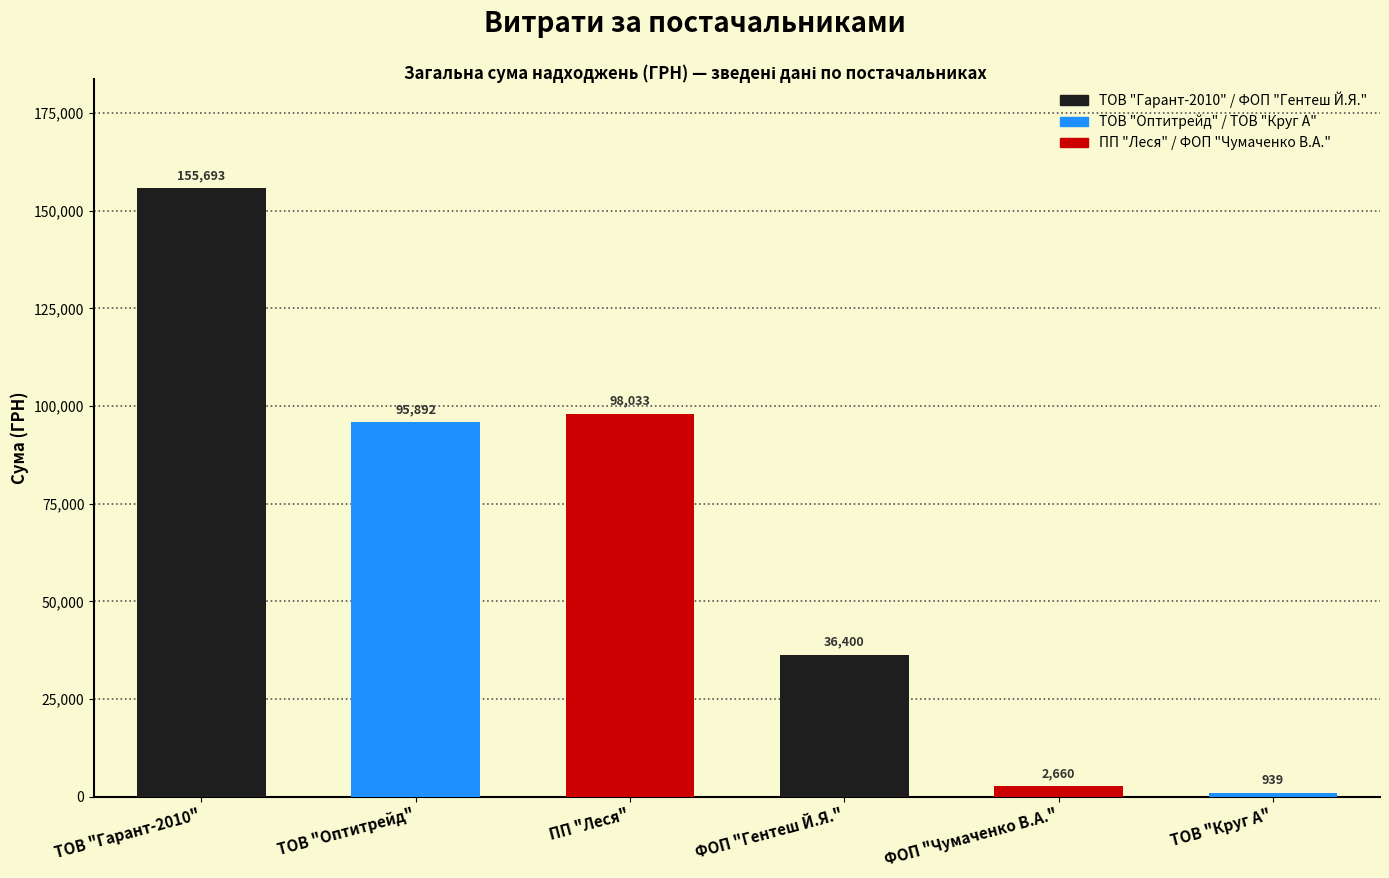

What is the minimum value shown in the chart?

938.9